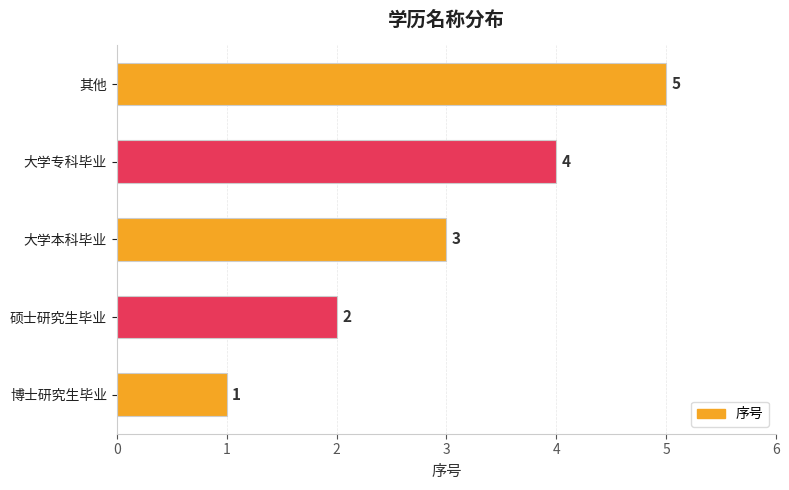

Between 大学本科毕业 and 大学专科毕业, which is larger?

大学专科毕业